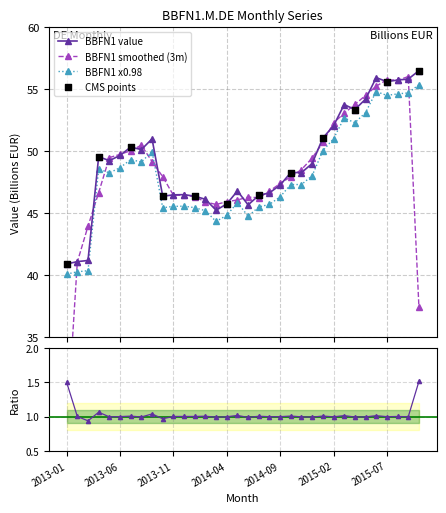

Approximately how many times larger is the value at 2013-08 compared to 2015-07?

0.9